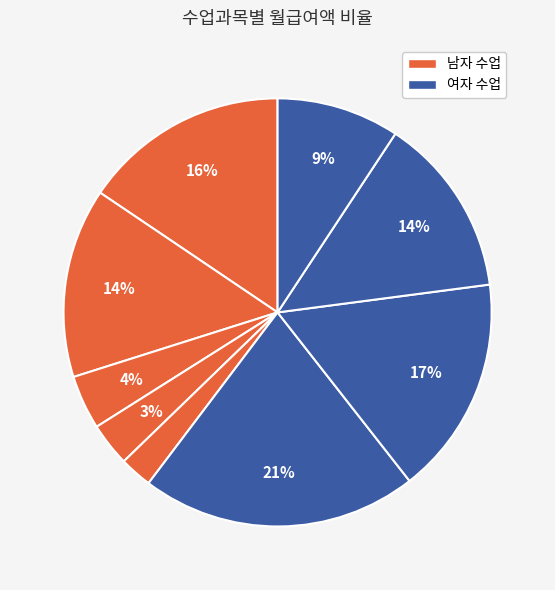

Count the number of slices in the pie.

9